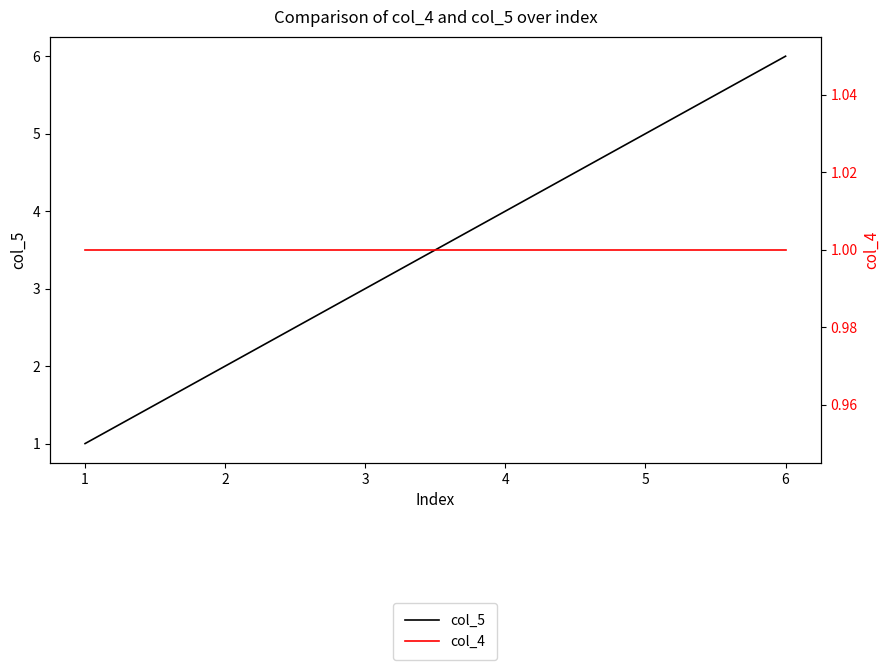

What is the smallest value displayed?

1